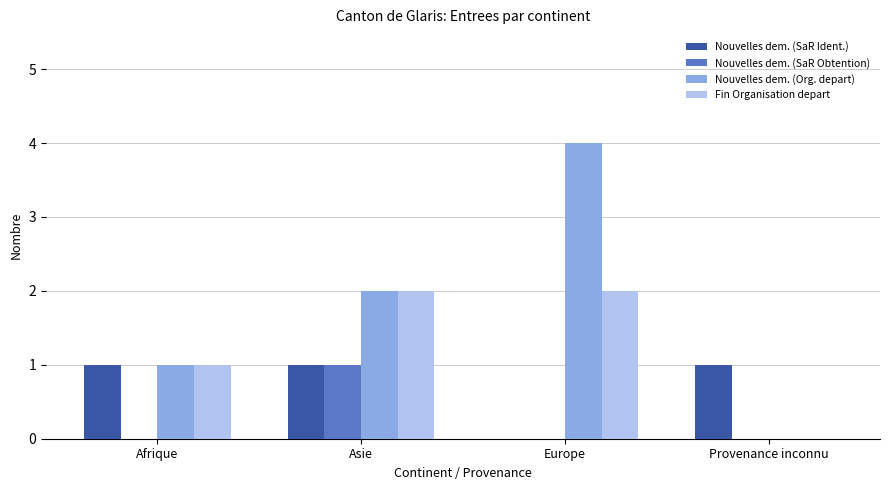

How many groups of bars are there?

4